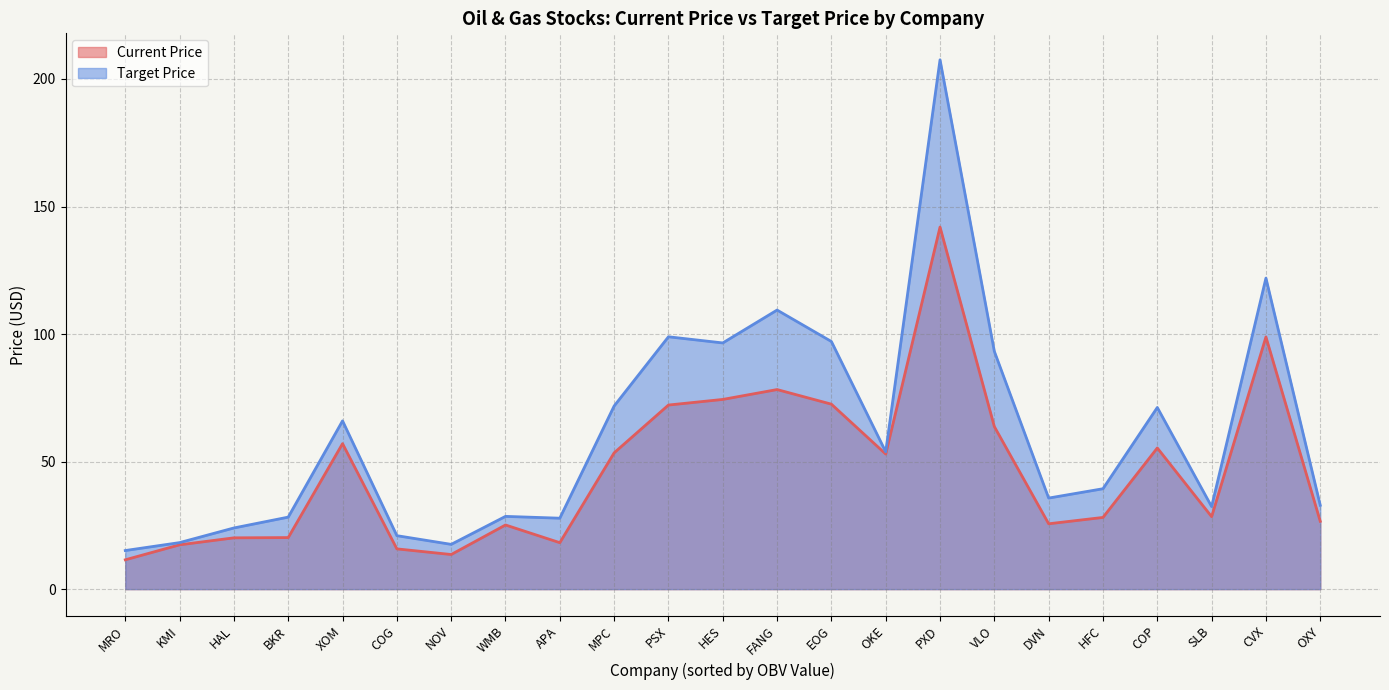

What is the difference between the Target Price values at BKR and SLB?

4.1